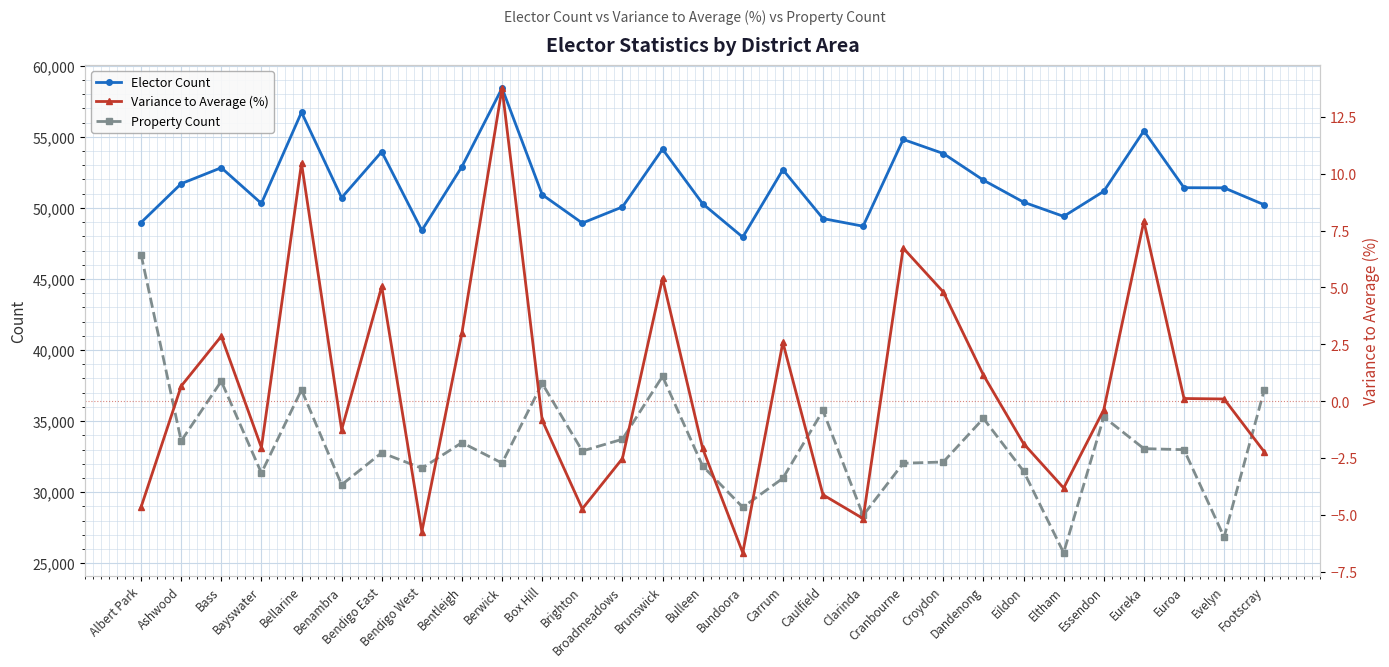

What is the value of the Variance to Average (%) point at the 15th from the left?

-2.1